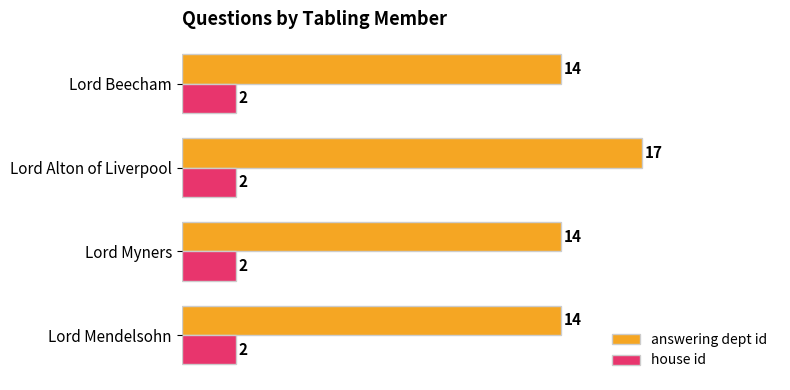

At how many categories does at least one series exceed 5?

4